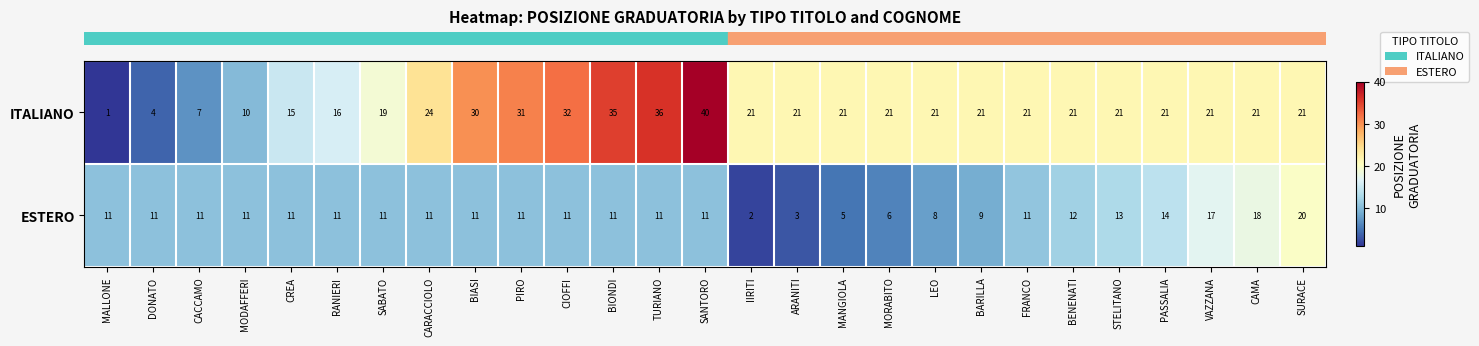

What is the sum of all ESTERO values?

292